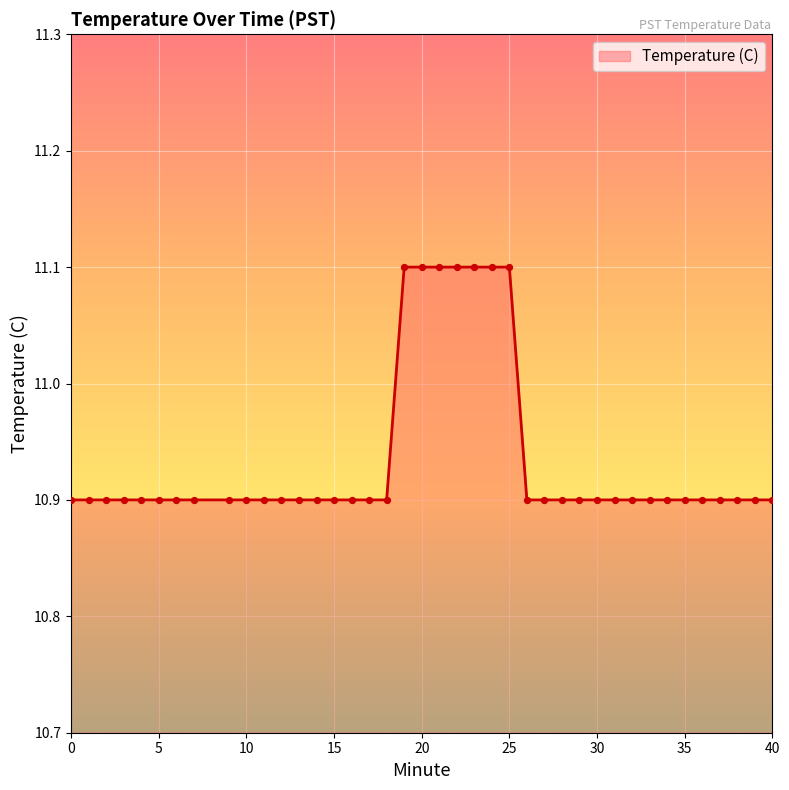

What is the smallest value displayed?

10.9